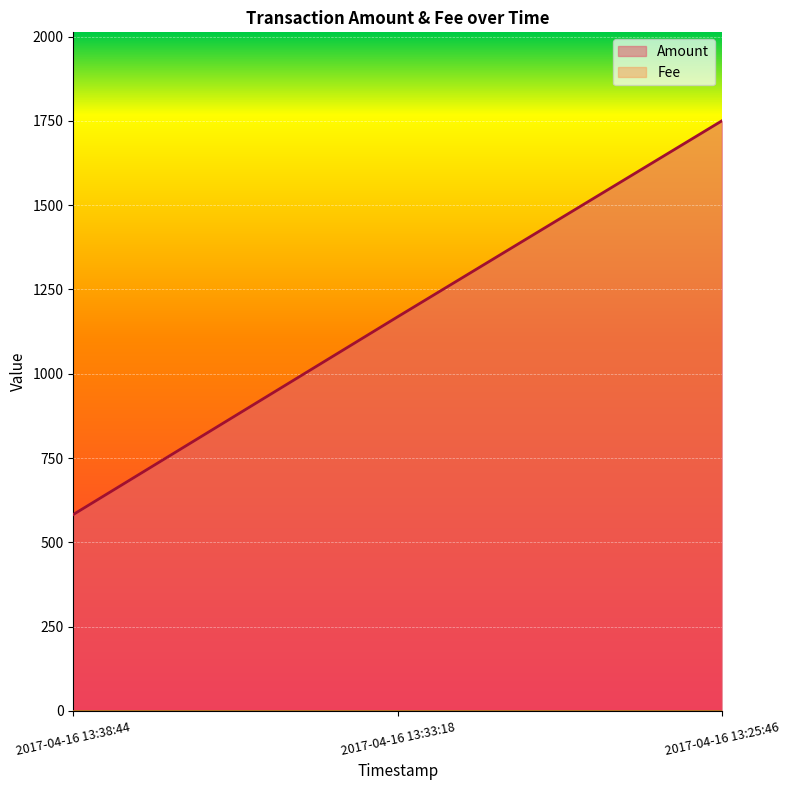

List the labels in order of Amount value, largest first.

2017-04-16 13:25:46, 2017-04-16 13:33:18, 2017-04-16 13:38:44